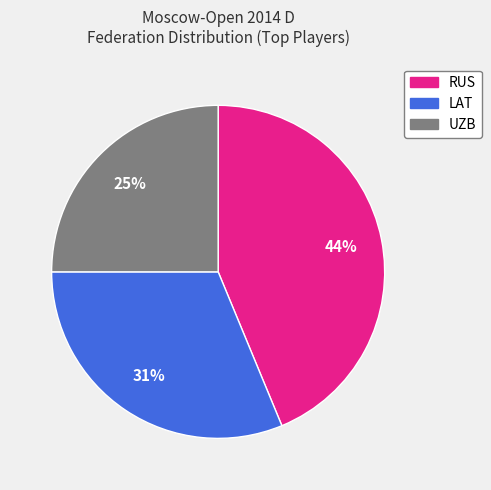

To the nearest percent, what percentage of the pie is UZB?

25%